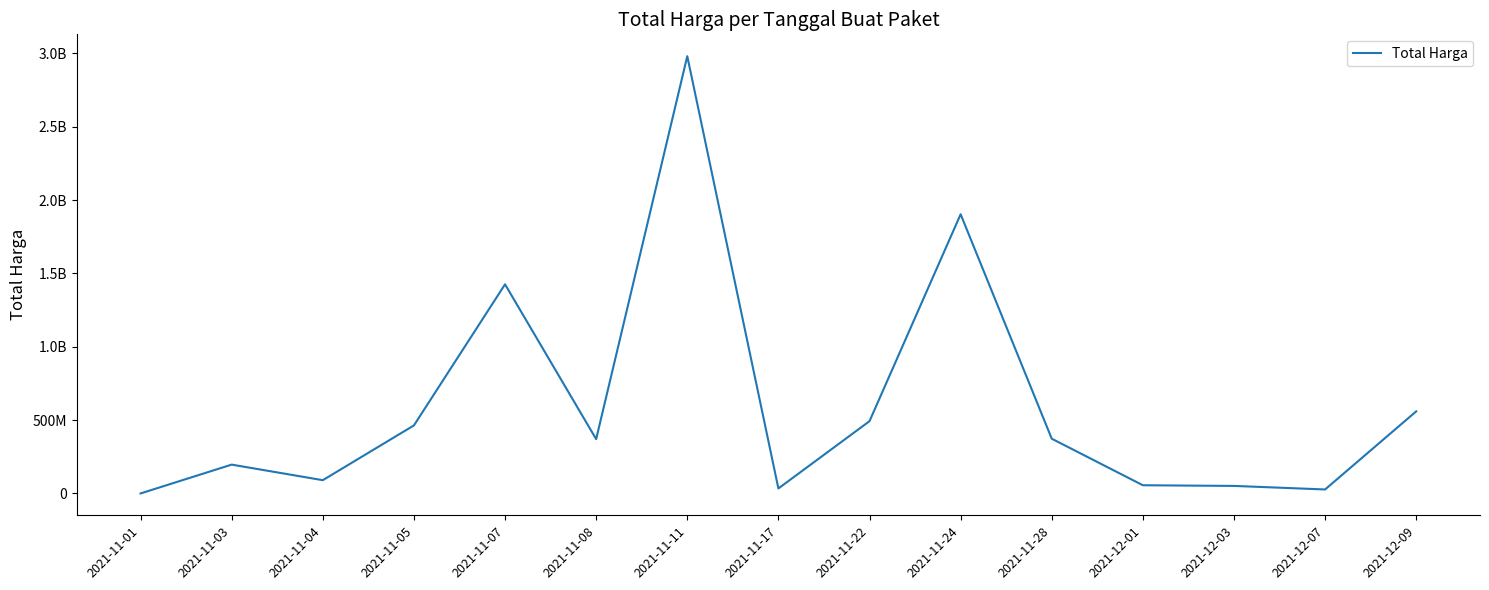

List the labels in order of value, smallest first.

2021-11-01, 2021-12-07, 2021-11-17, 2021-12-03, 2021-12-01, 2021-11-04, 2021-11-03, 2021-11-08, 2021-11-28, 2021-11-05, 2021-11-22, 2021-12-09, 2021-11-07, 2021-11-24, 2021-11-11